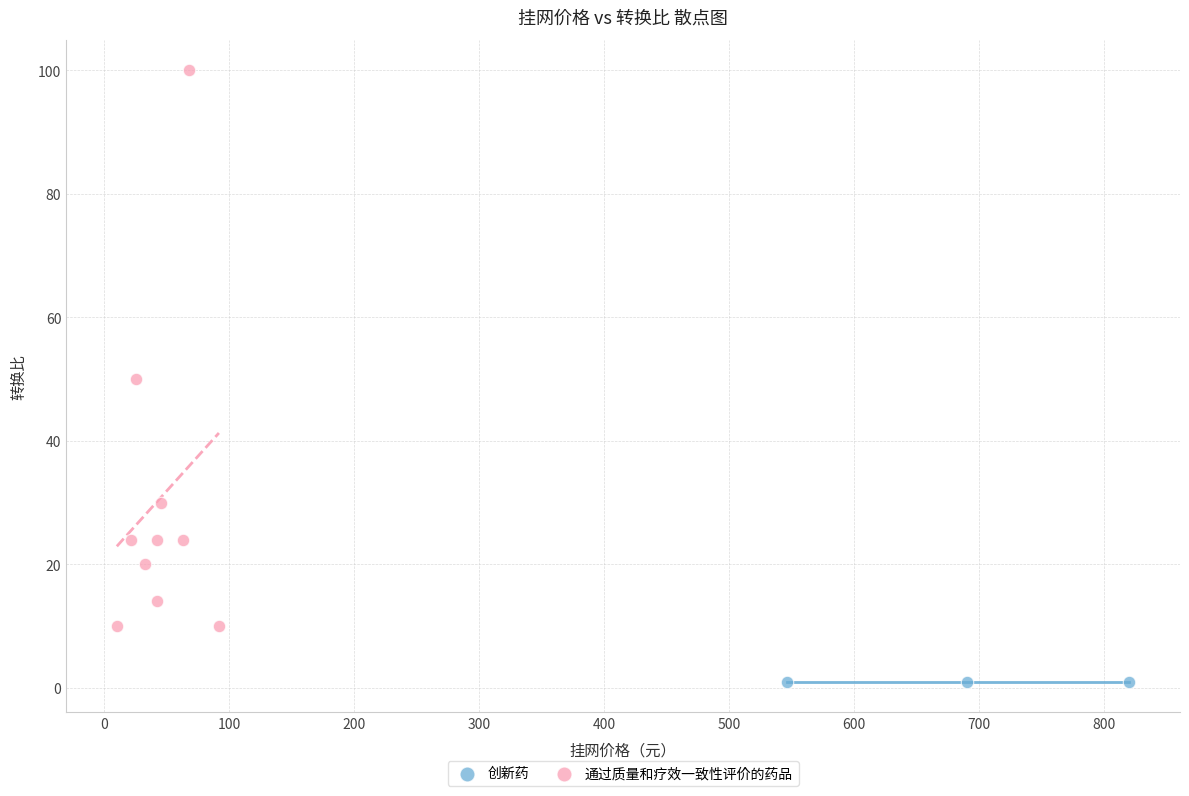

Which series reaches the minimum Y coordinate?

创新药